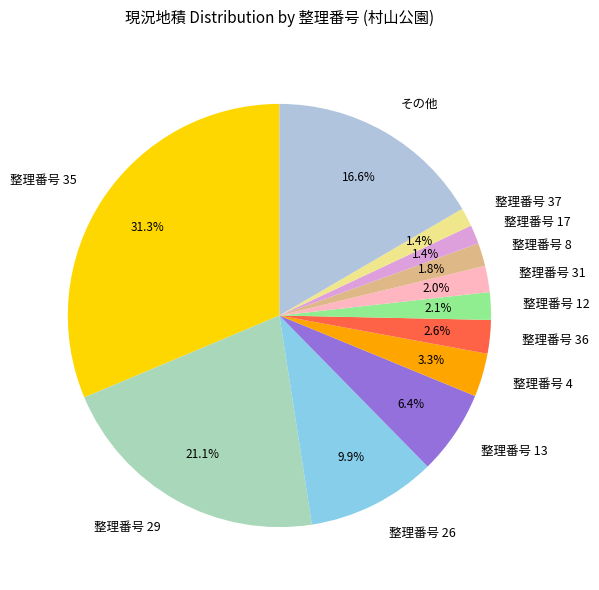

Count the number of slices in the pie.

12